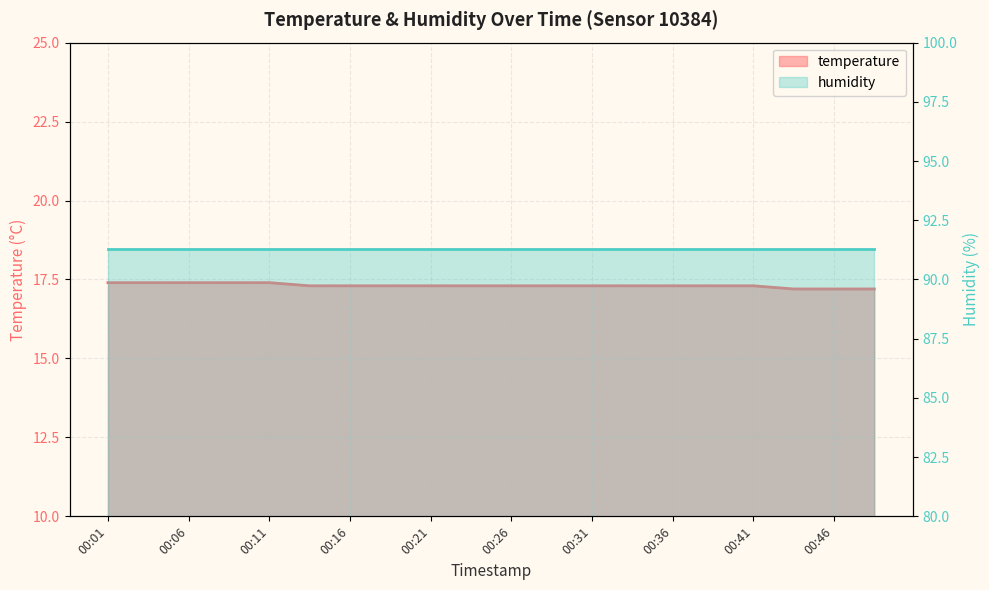

Between 00:04 and 00:48, which is larger?

00:04